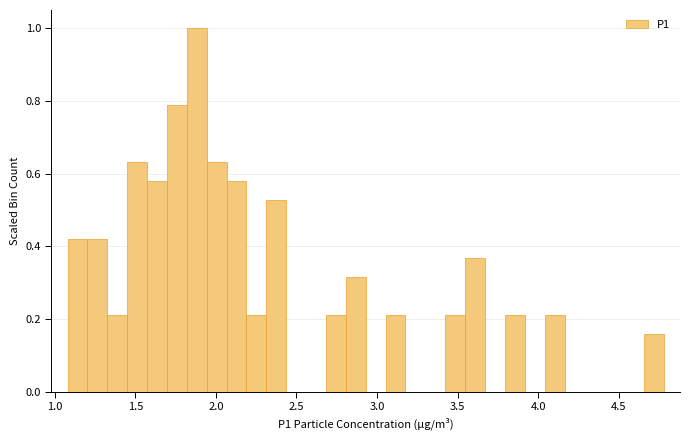

Read against the x-axis, roughly where is the centre of the tallest bar?

1.90